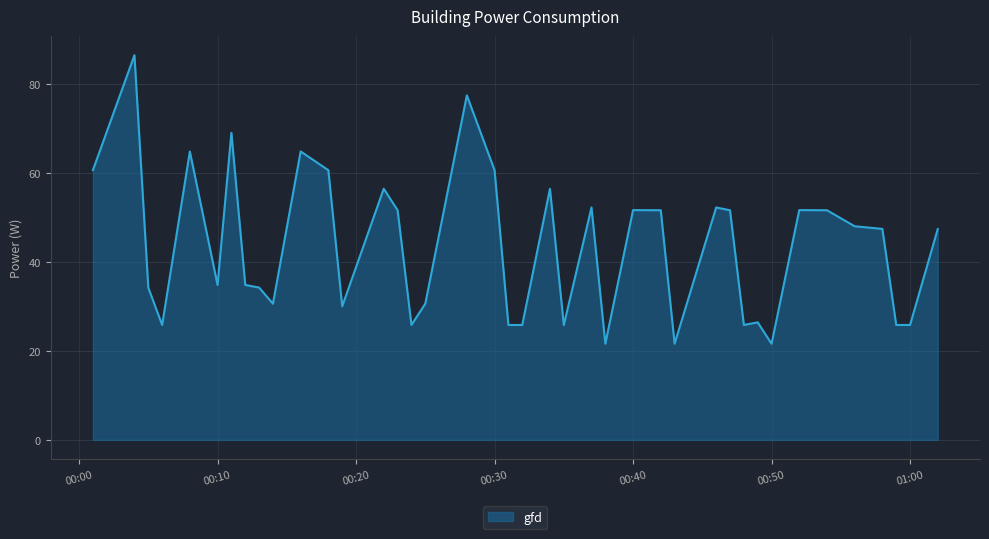

What is the maximum value shown in the chart?

86.4